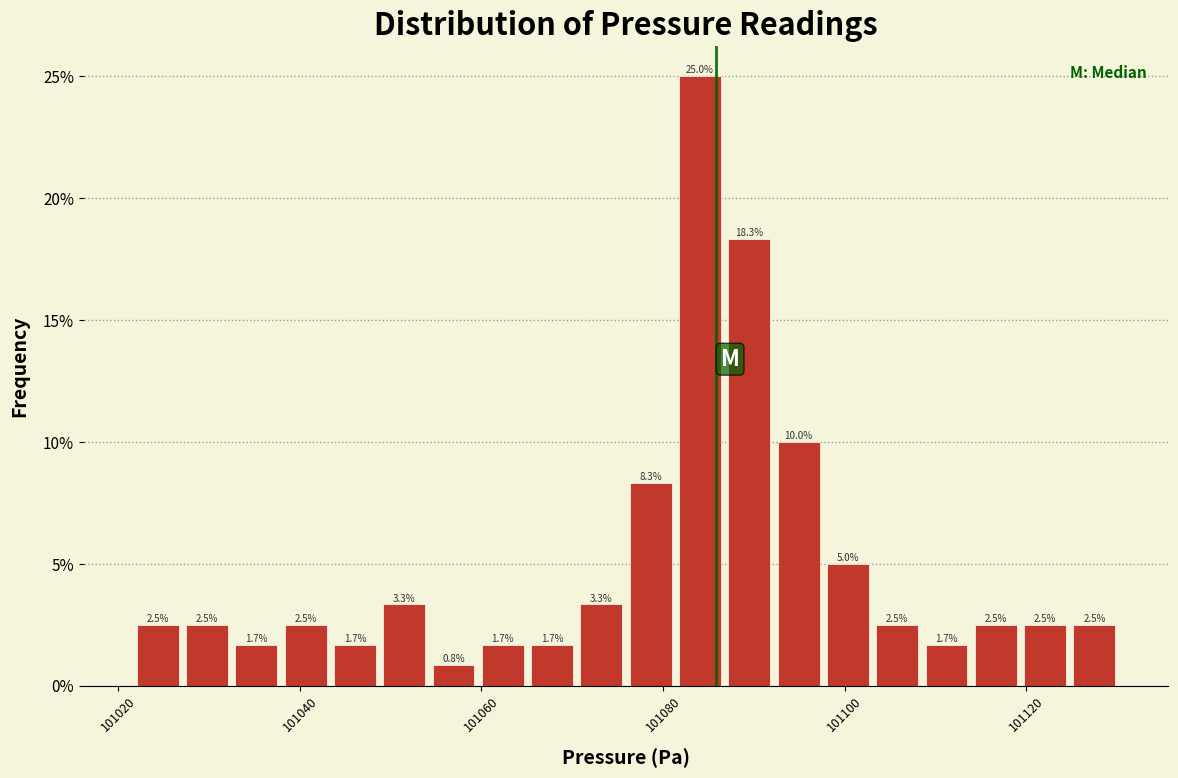

Around what value on the x-axis is the tallest bar? Give the approximate position of its centre, as read against the axis.

101084